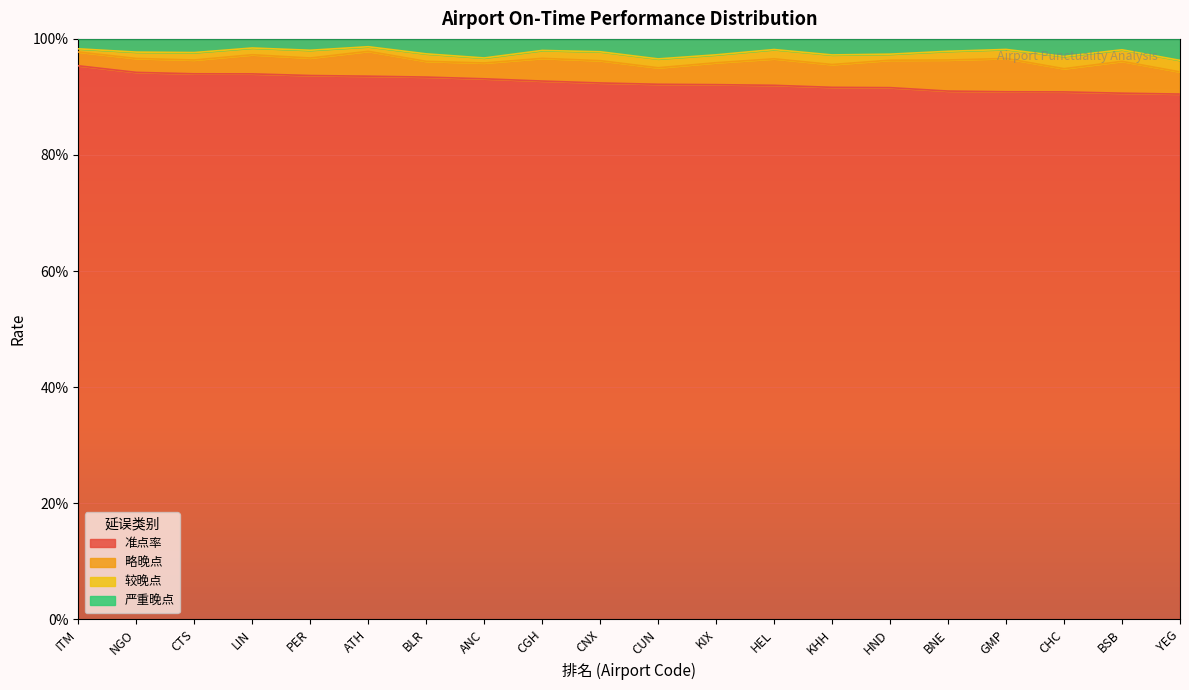

True or false: 准点率 and 严重晚点 intersect in this chart.

False